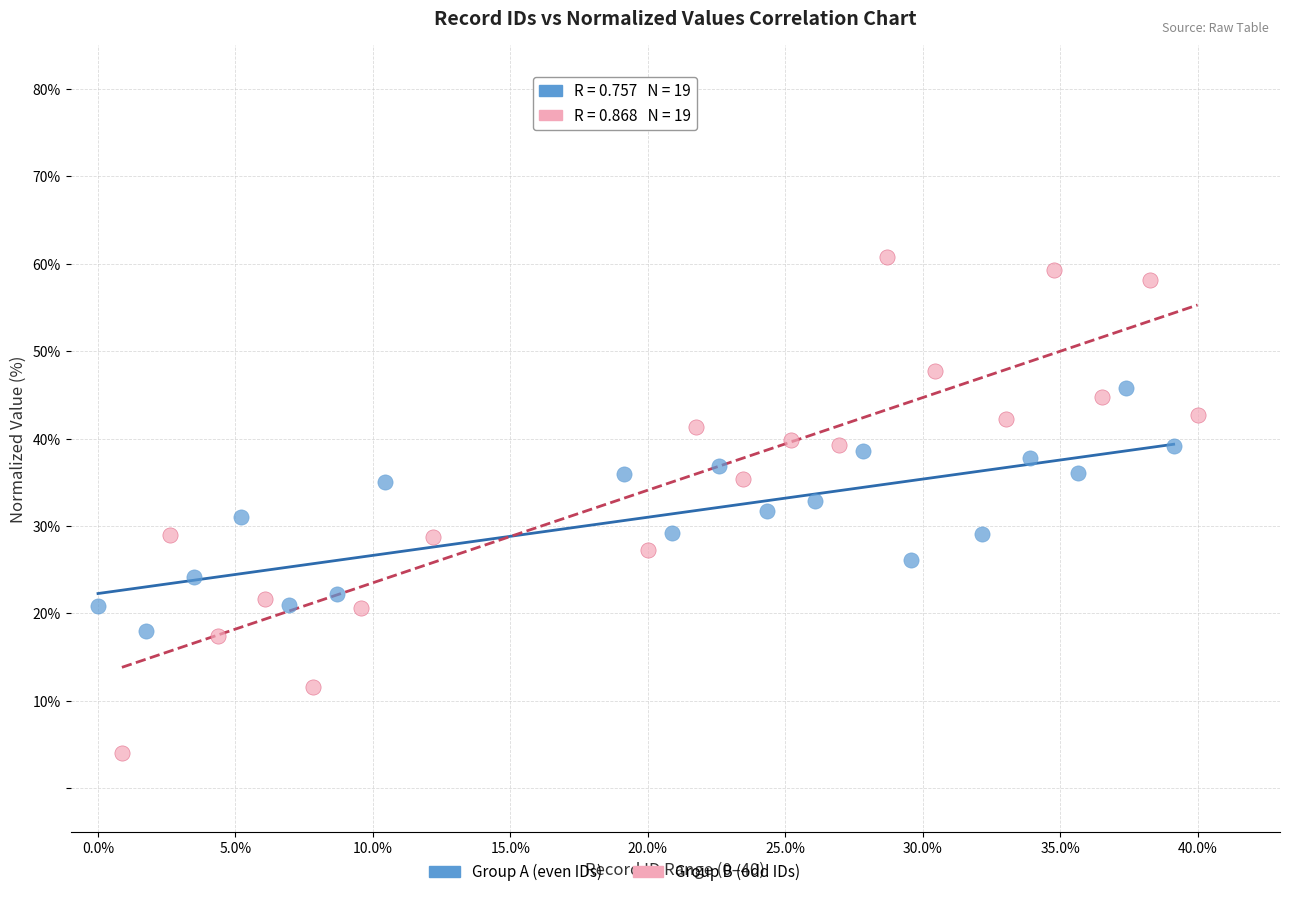

Which series contains the highest Y value?

Group B (odd IDs)